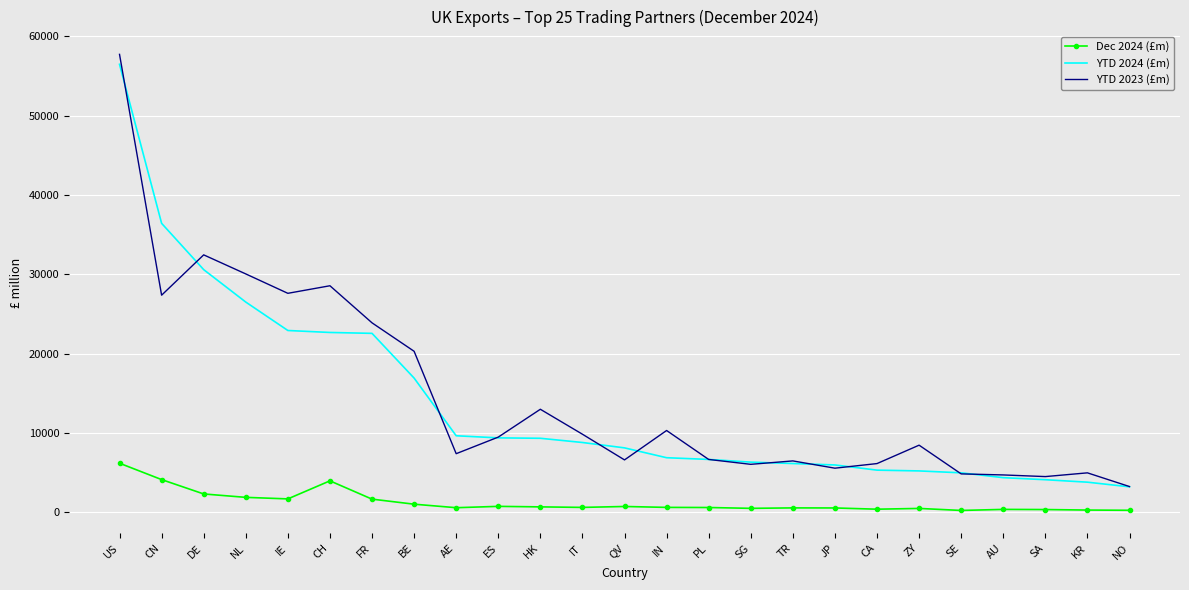

Between DE and IE, which series saw the biggest shift?

YTD 2024 (£m)